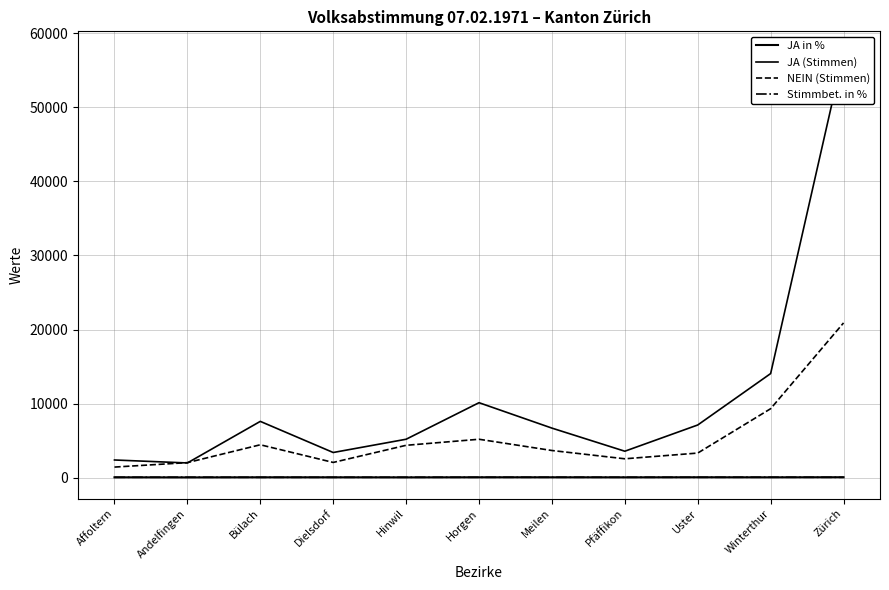

What is the lowest value of the JA in % series?

49.5